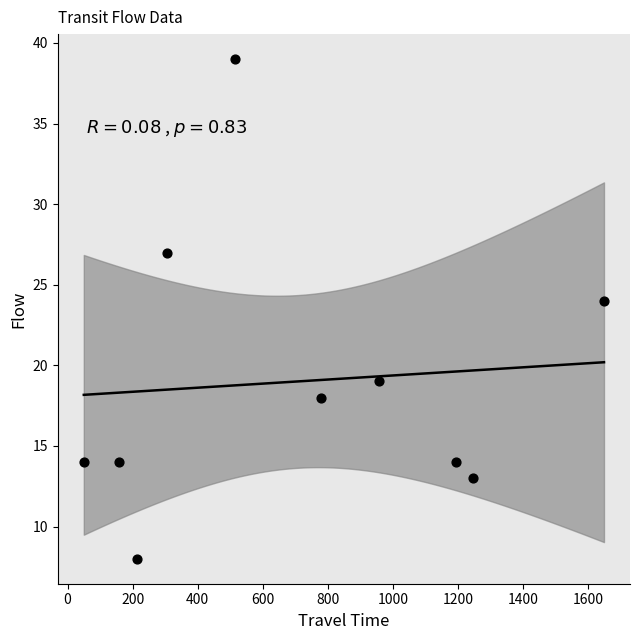

What Y value in the scatter plot is closest to 23?

24